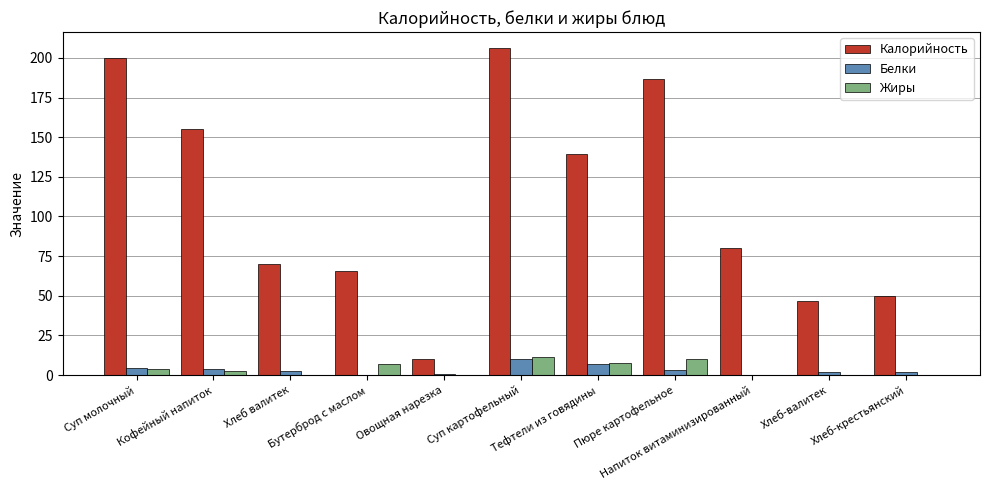

What is the average value of the Белки series?

3.1